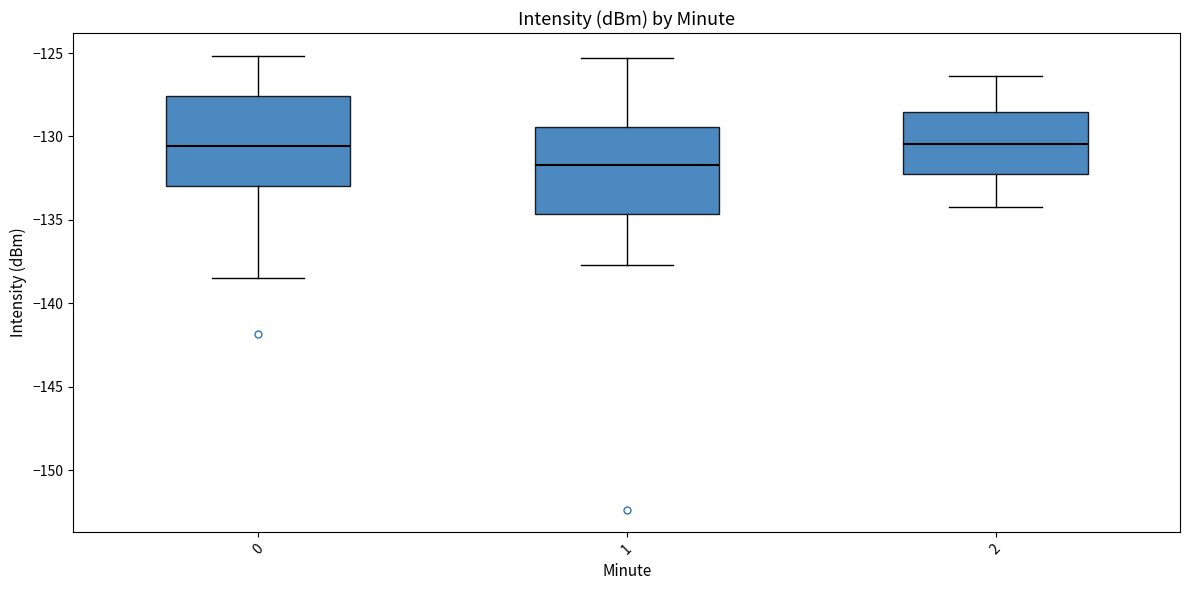

Which box's median line is the lowest?

1